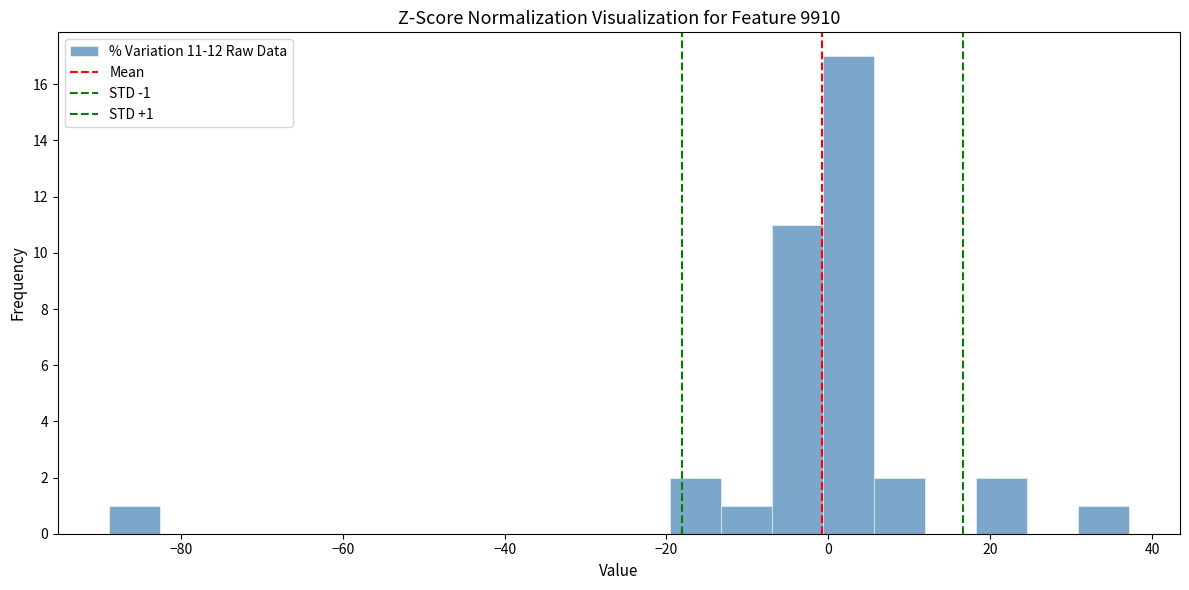

Read against the x-axis, roughly where is the centre of the tallest bar?

2